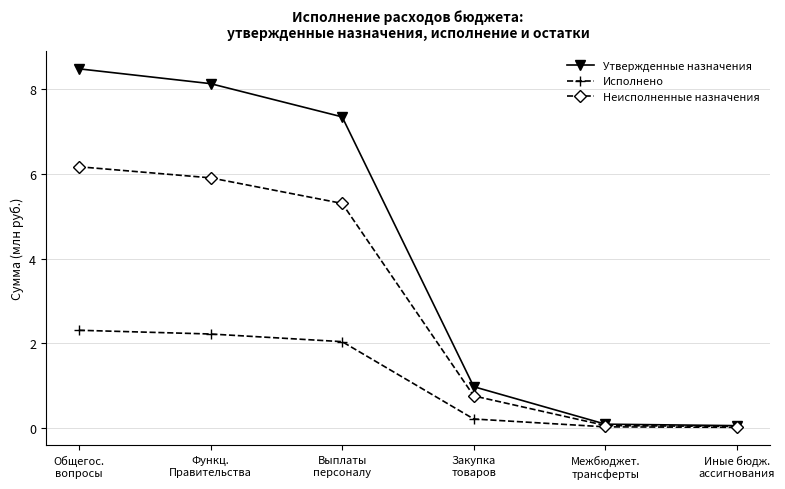

List the series in order of their overall mean, lowest first.

Исполнено, Неисполненные назначения, Утвержденные назначения